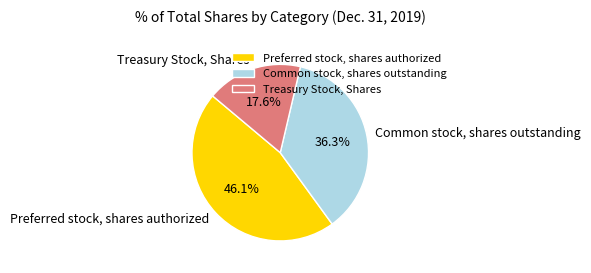

How much of the chart is everything except Common stock, shares outstanding?

63.7%